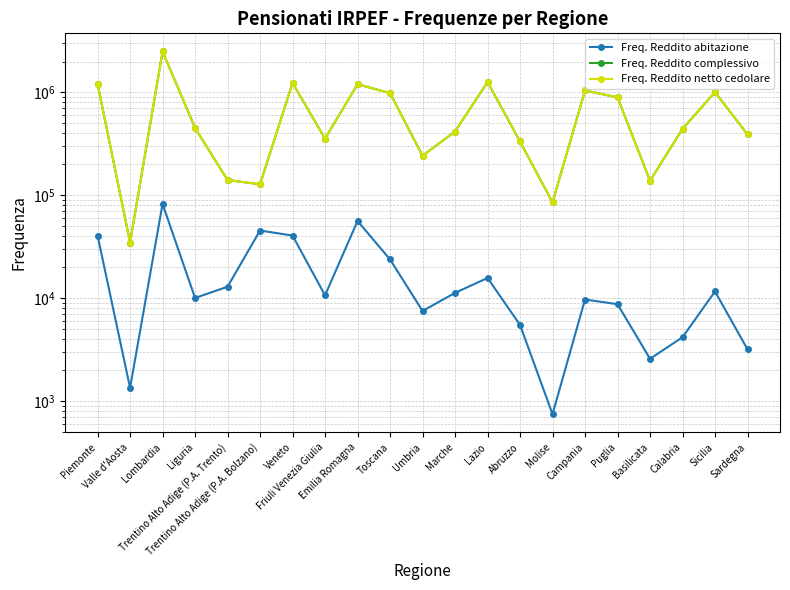

What is the label of the 13th point from the right?

Emilia Romagna